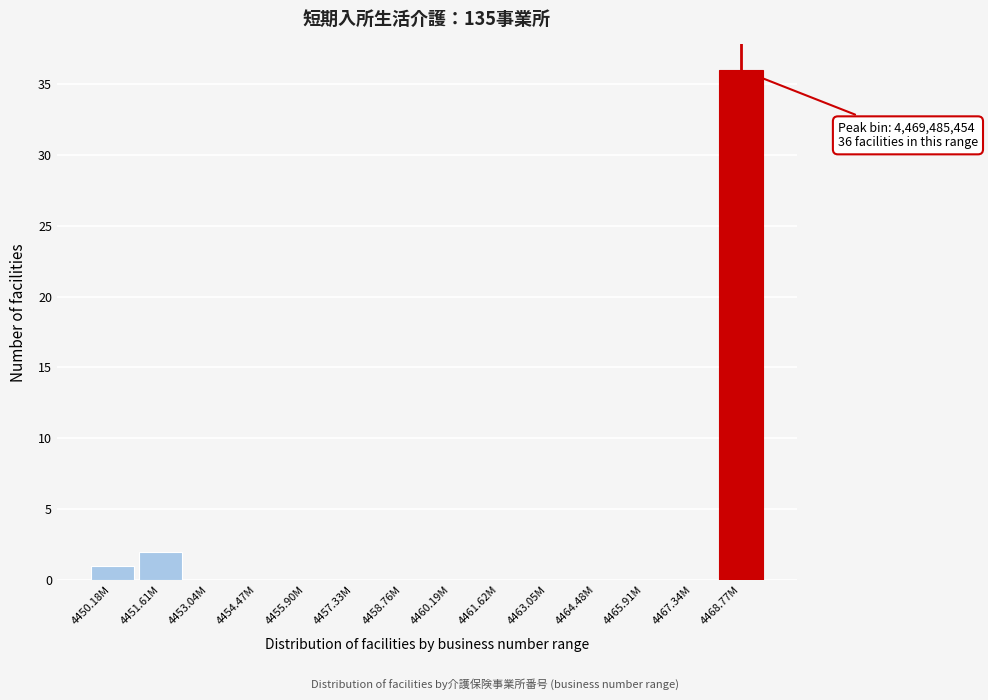

Reading left to right, what are all the values shown in this chart?

4450.18M=1	4451.61M=2	4453.04M=0	4454.47M=0	4455.90M=0	4457.33M=0	4458.76M=0	4460.19M=0	4461.62M=0	4463.05M=0	4464.48M=0	4465.91M=0	4467.34M=0	4468.77M=36